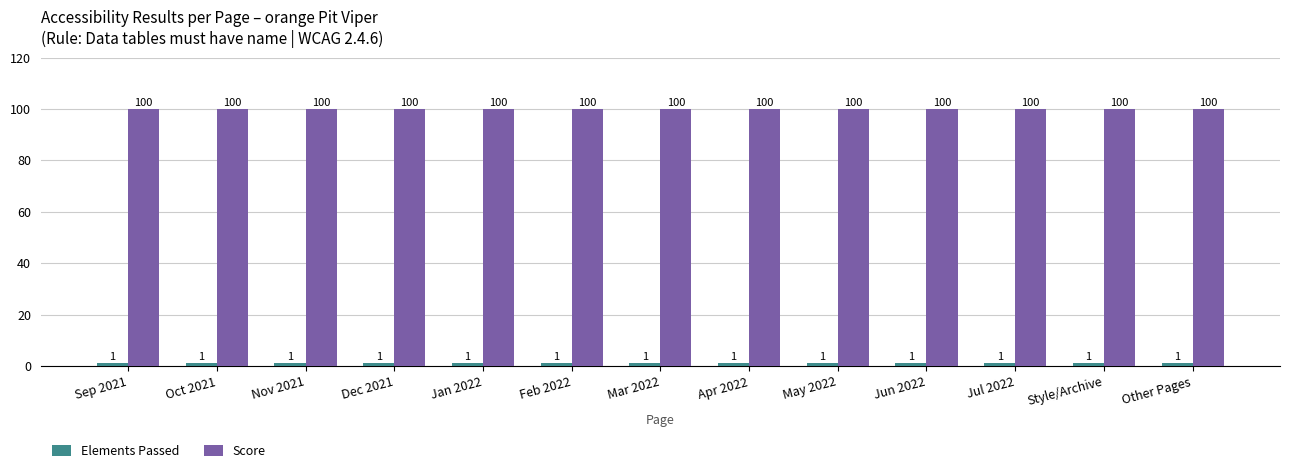

What is the total value across all series at Style/Archive?

101